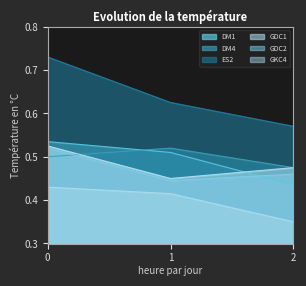

The GDC2 series shows 0.5 at 2. True or false?

True